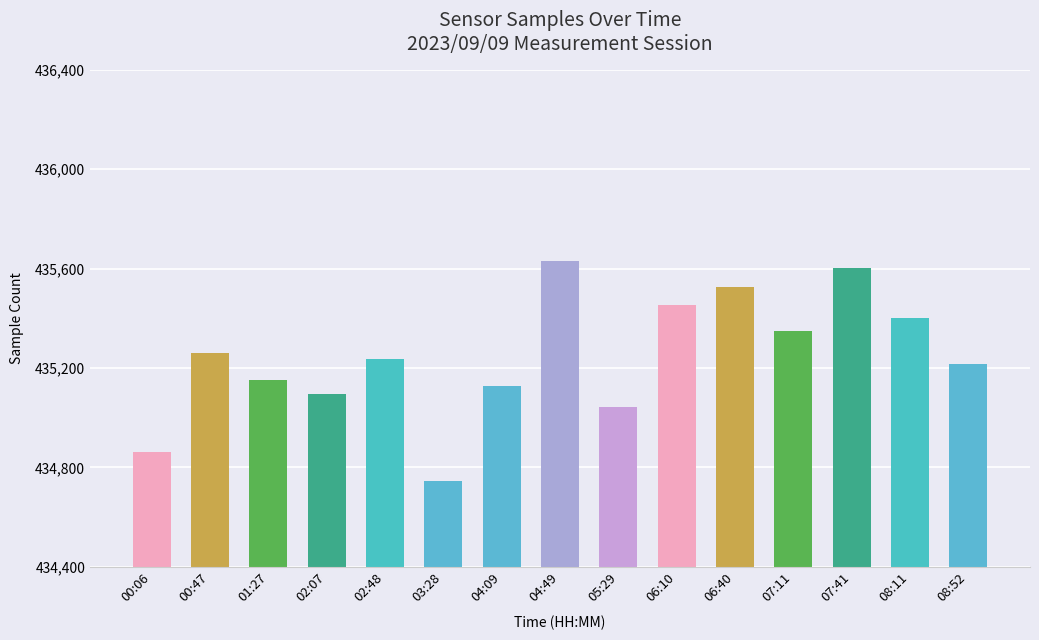

Where does the data first go above 435260?

04:49